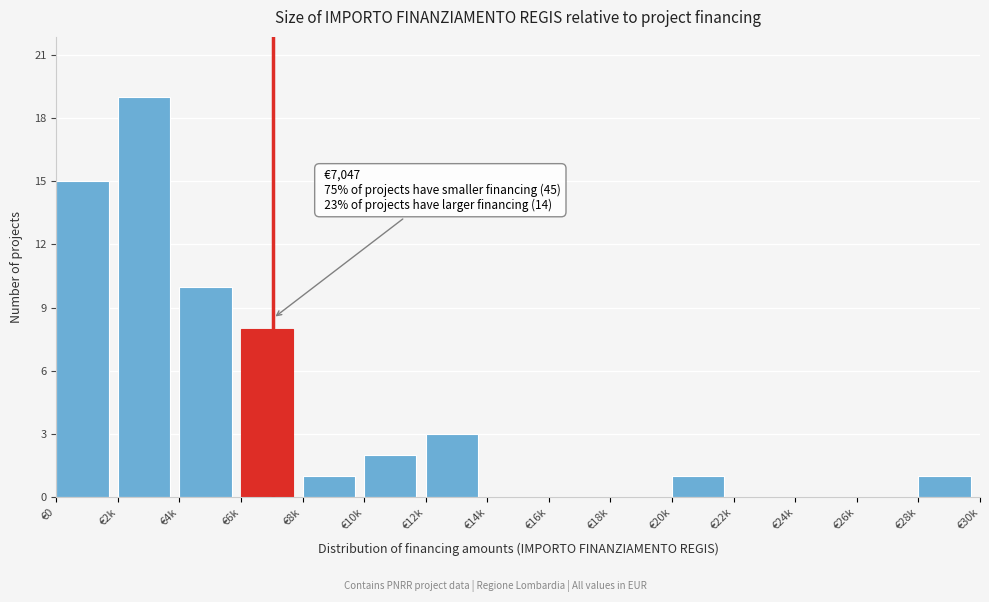

Reading left to right, what are all the values shown in this chart?

€0=15	€2k=19	€4k=10	€6k=8	€8k=1	€10k=2	€12k=3	€14k=0	€16k=0	€18k=0	€20k=1	€22k=0	€24k=0	€26k=0	€28k=1